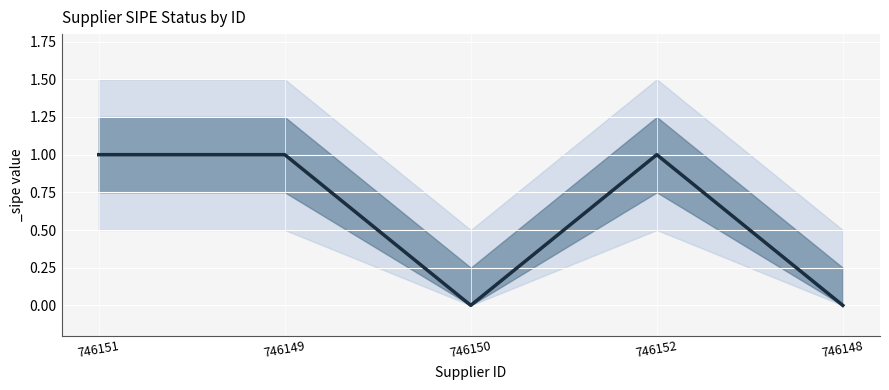

At which category does the chart reach its peak across all series?

746151